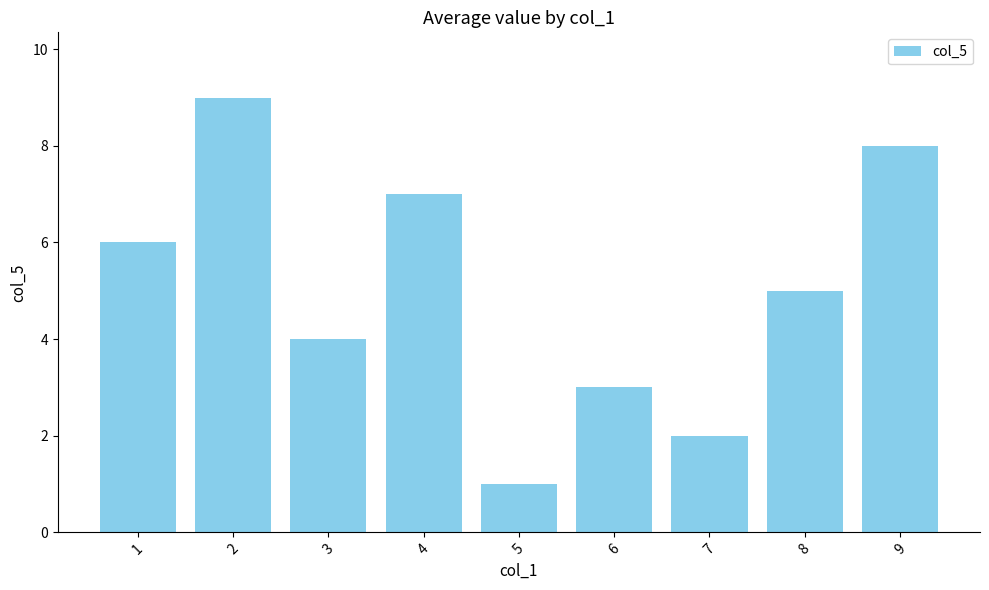

How many values are below 5?

4